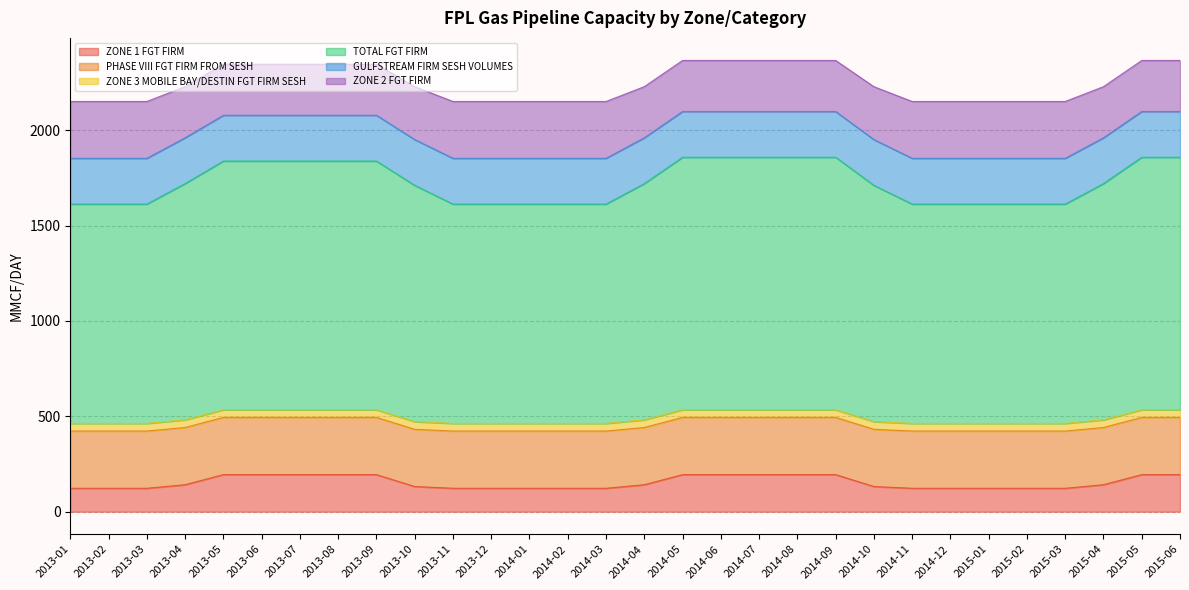

True or false: ZONE 1 FGT FIRM and GULFSTREAM FIRM SESH VOLUMES intersect in this chart.

False